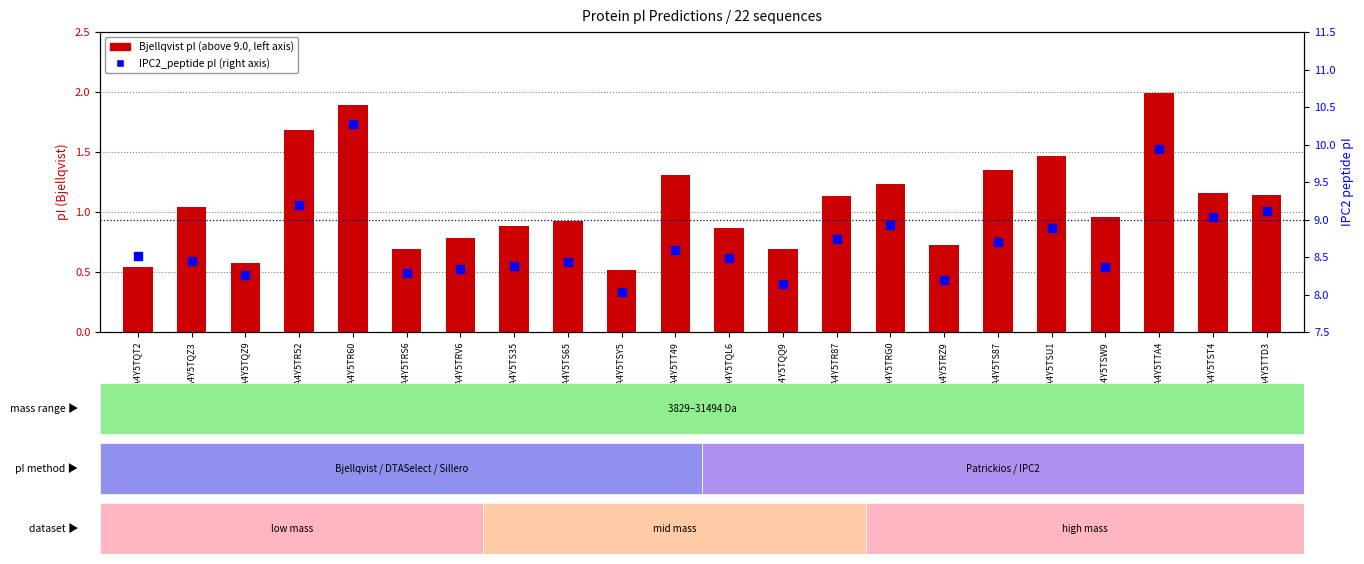

Which series has the largest total across all categories?

IPC2_peptide